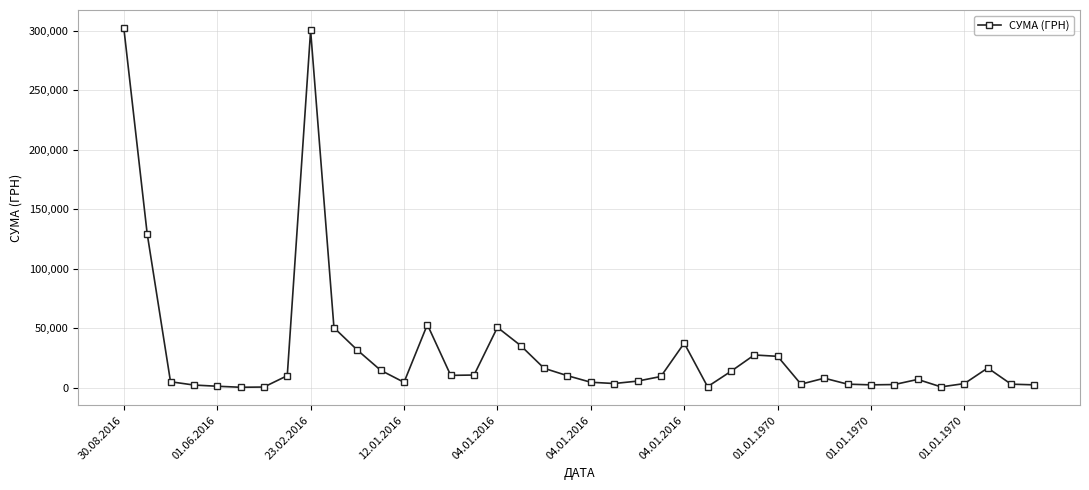

What is the value of the 14th point from the left?

53069.2